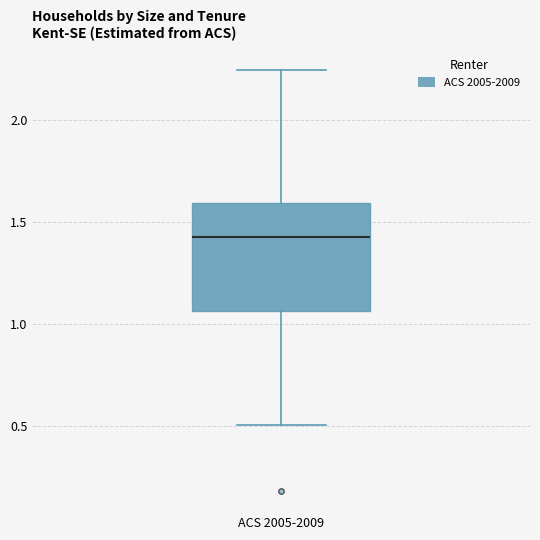

Transcribe this box plot: give where the median line is, the range the box spans, and where the two whiskers end, as read against the y-axis. The values are not printed on the chart, so give them approximately, as read against the axis.

median 1.45, box 1.05 to 1.60, whiskers 0.50 to 2.25